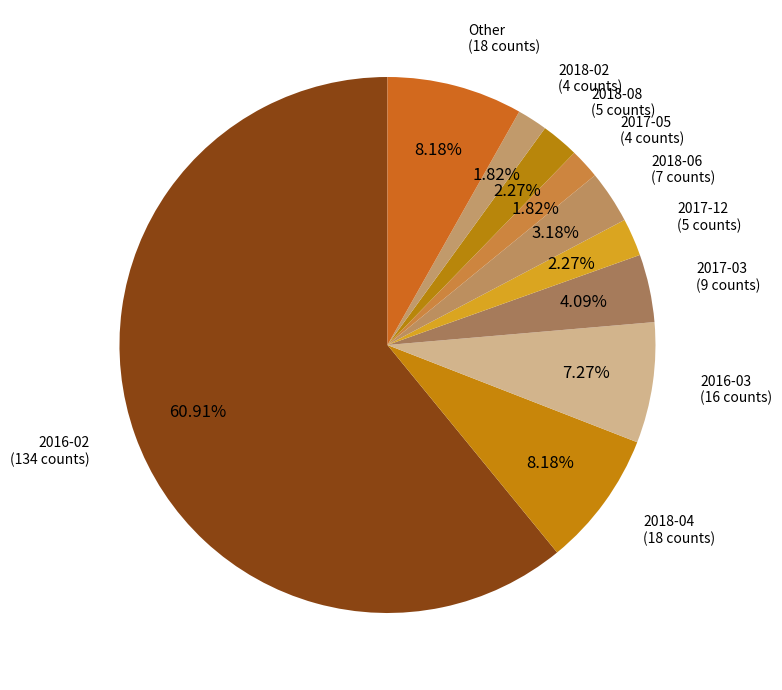

How many slices are in this pie chart?

10